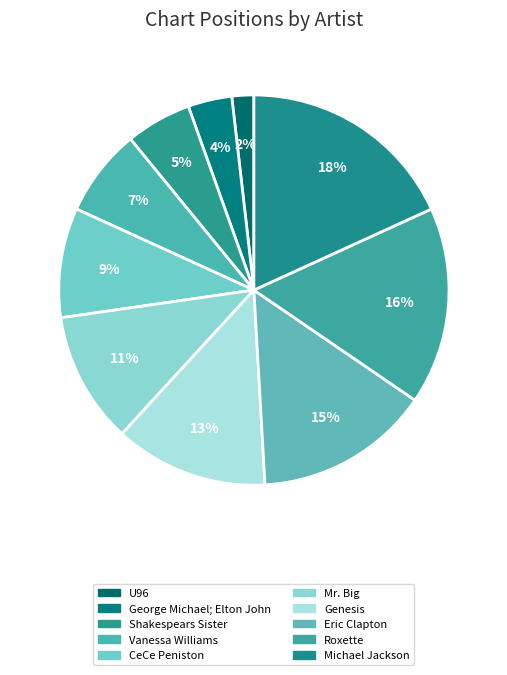

What portion of the pie excludes Shakespears Sister?

94.5%